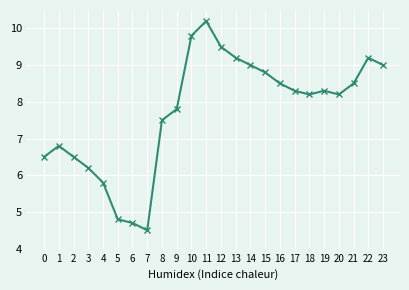

Approximately how many times larger is the value at 19 compared to 22?

0.9